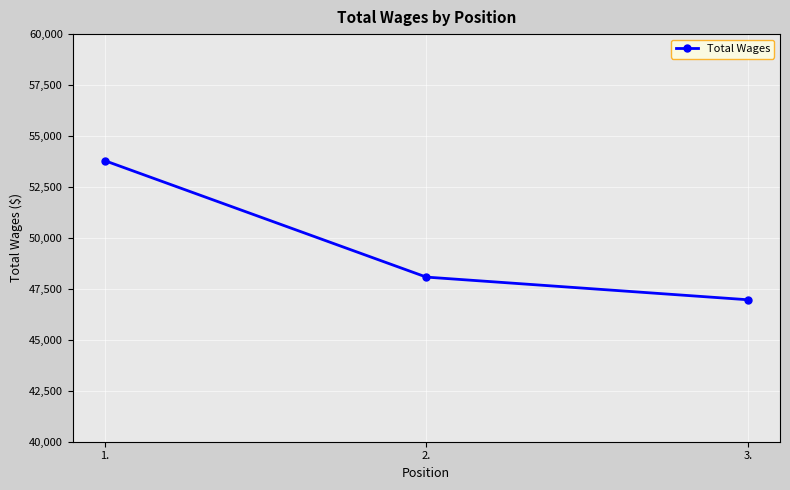

Approximately how many times larger is the value at 2. compared to 1.?

0.9